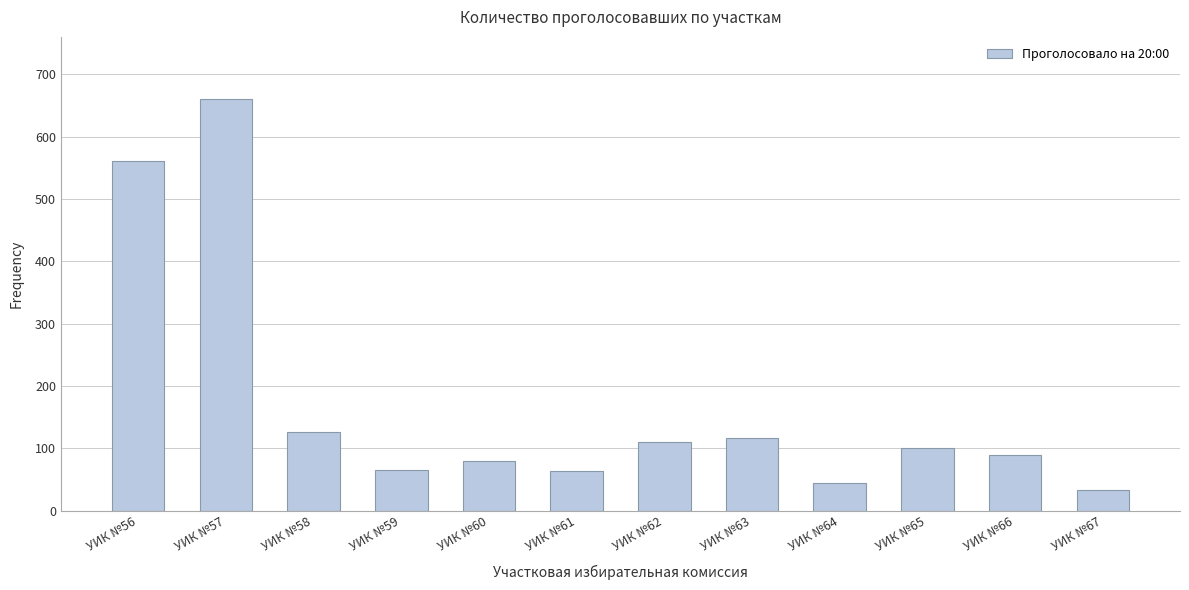

What is the smallest value displayed?

33